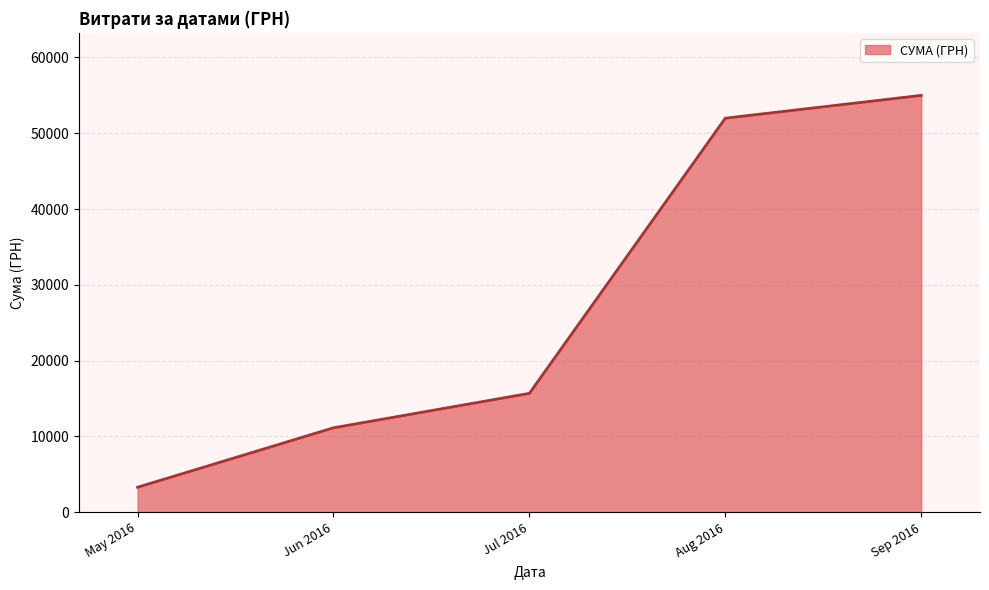

Rank the categories by value from highest to lowest.

Sep 2016, Aug 2016, Jul 2016, Jun 2016, May 2016